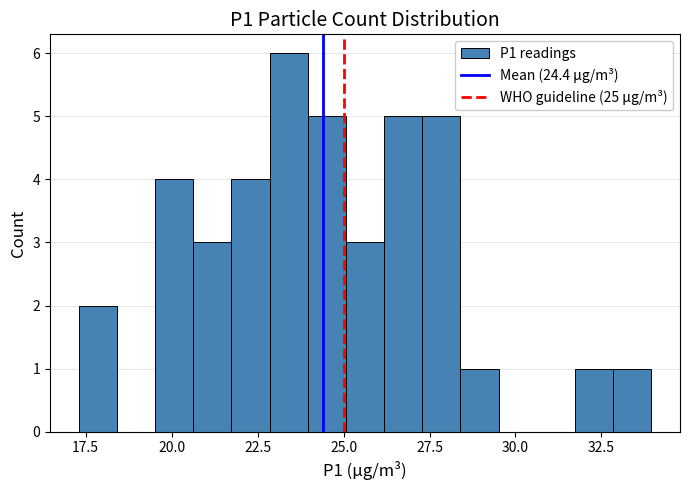

Around what value on the x-axis is the tallest bar? Give the approximate position of its centre, as read against the axis.

23.5